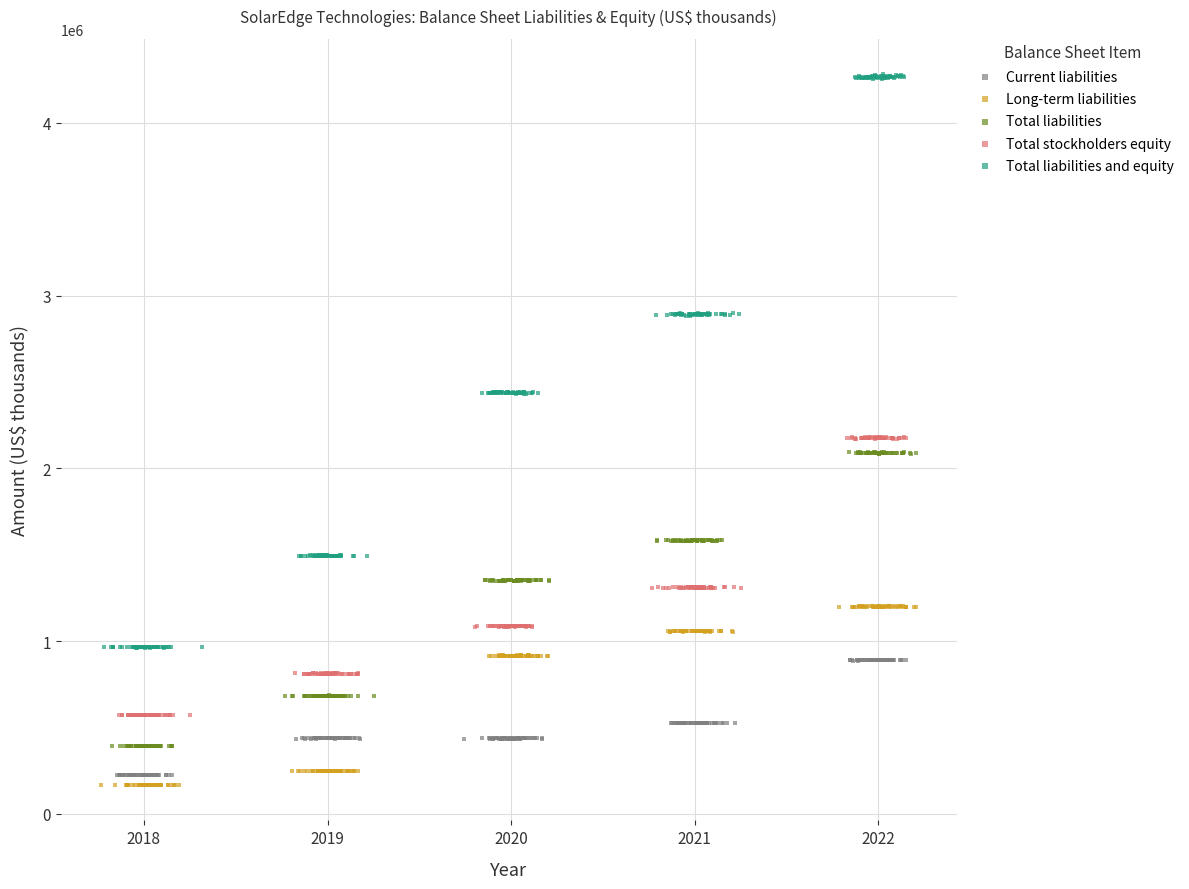

Which series contains the highest Y value?

Total liabilities and equity